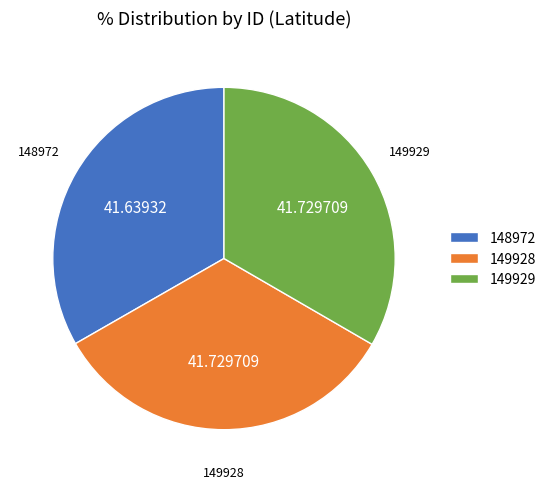

The 149929 slice represents 41% of the pie. True or false?

False